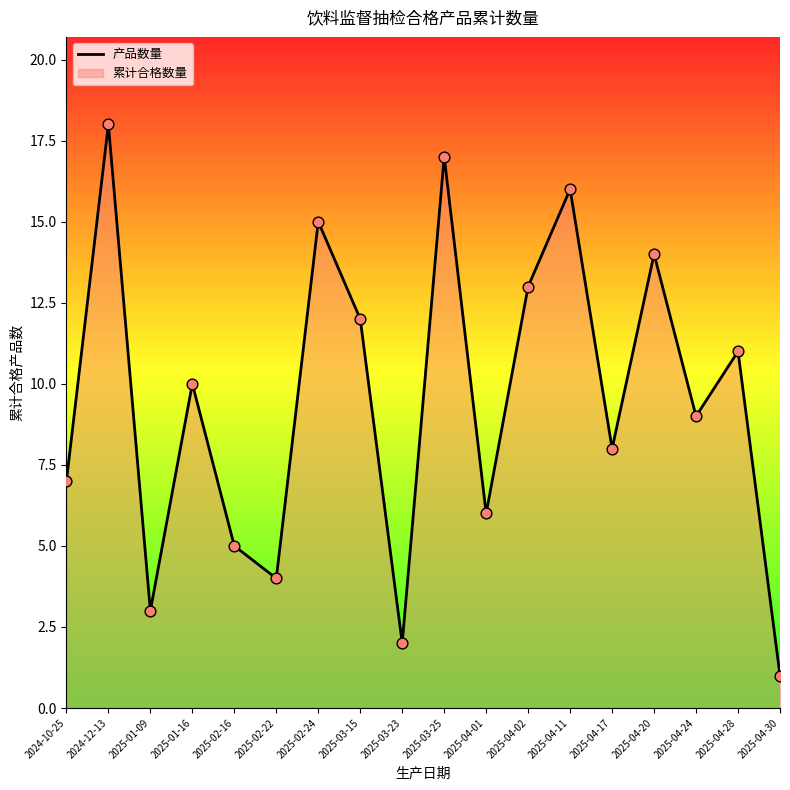

What is the change in value from 2024-10-25 to 2024-12-13?

+11